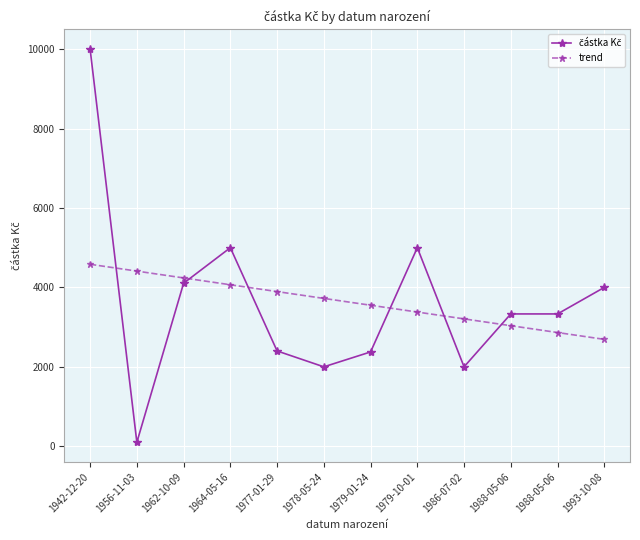

What is the difference between the trend values at 1977-01-29 and 1979-10-01?

515.5